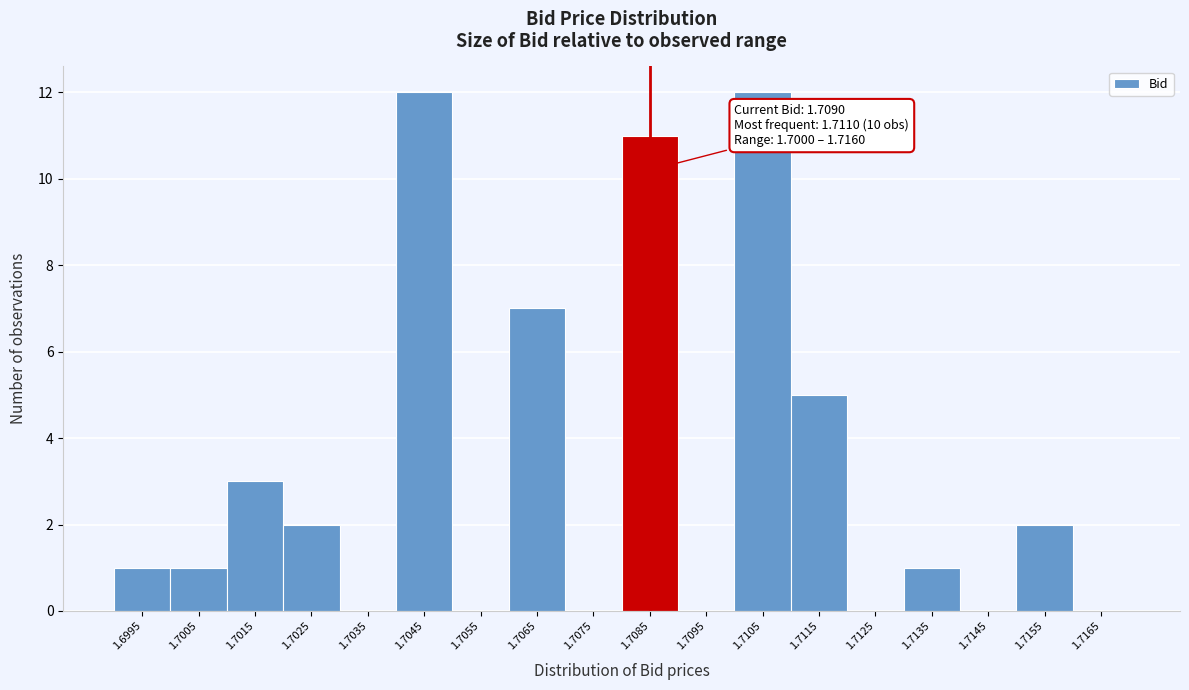

Reading right to left, transcribe all the data shown in this chart.

1.7165=0	1.7155=2	1.7145=0	1.7135=1	1.7125=0	1.7115=5	1.7105=12	1.7095=0	1.7085=11	1.7075=0	1.7065=7	1.7055=0	1.7045=12	1.7035=0	1.7025=2	1.7015=3	1.7005=1	1.6995=1